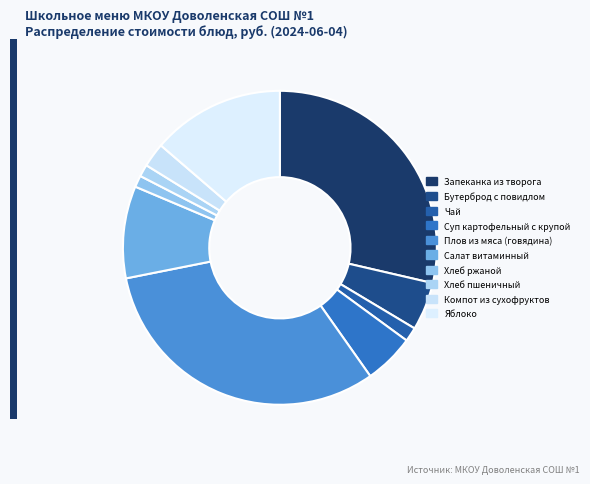

Is there a majority slice in this chart?

No